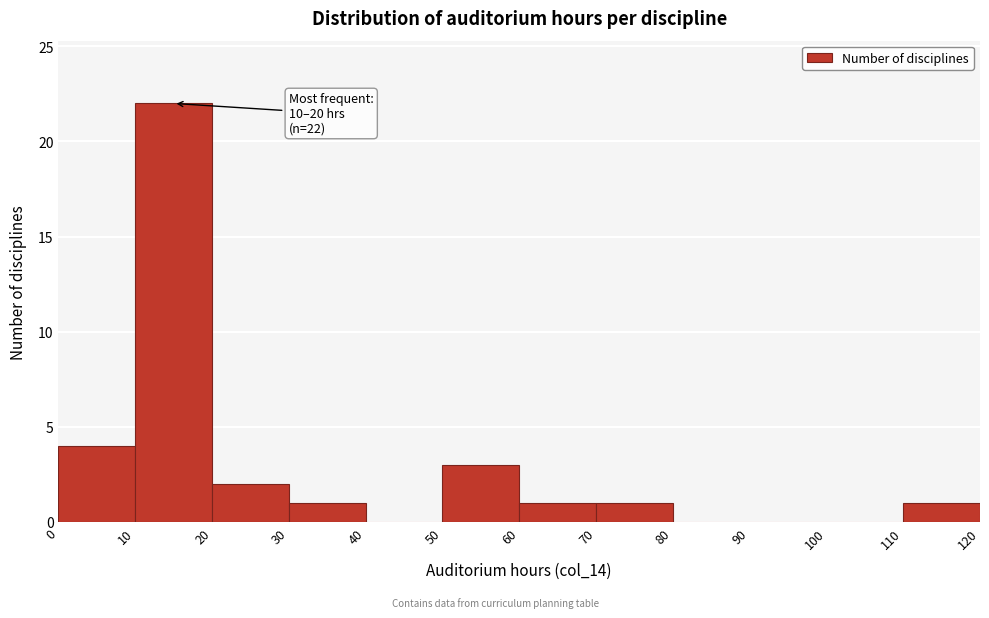

Over which range of the x-axis is the bar tallest?

10 to 20